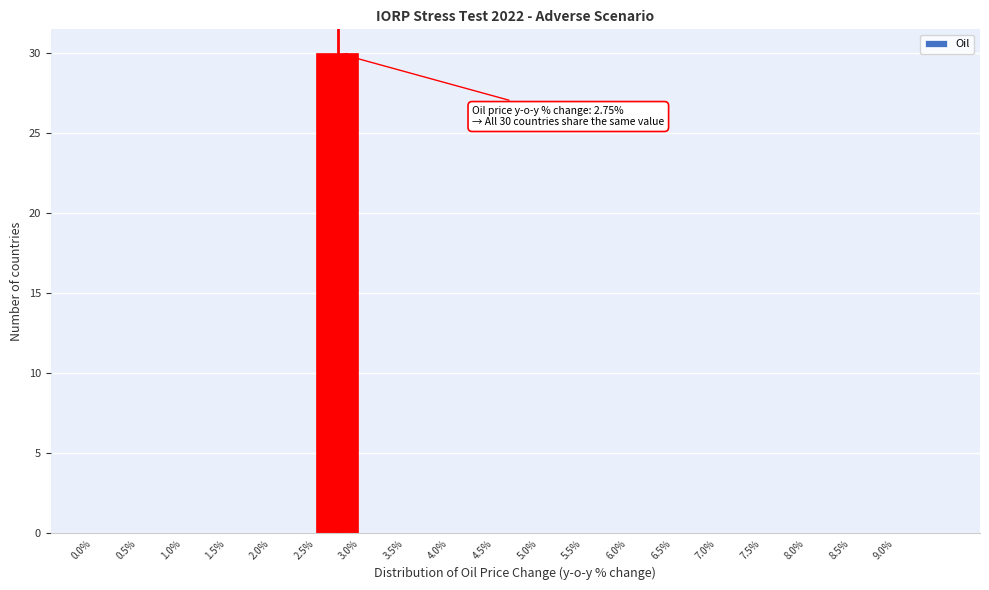

Over which range of the x-axis is the bar tallest?

2.5 to 3.0